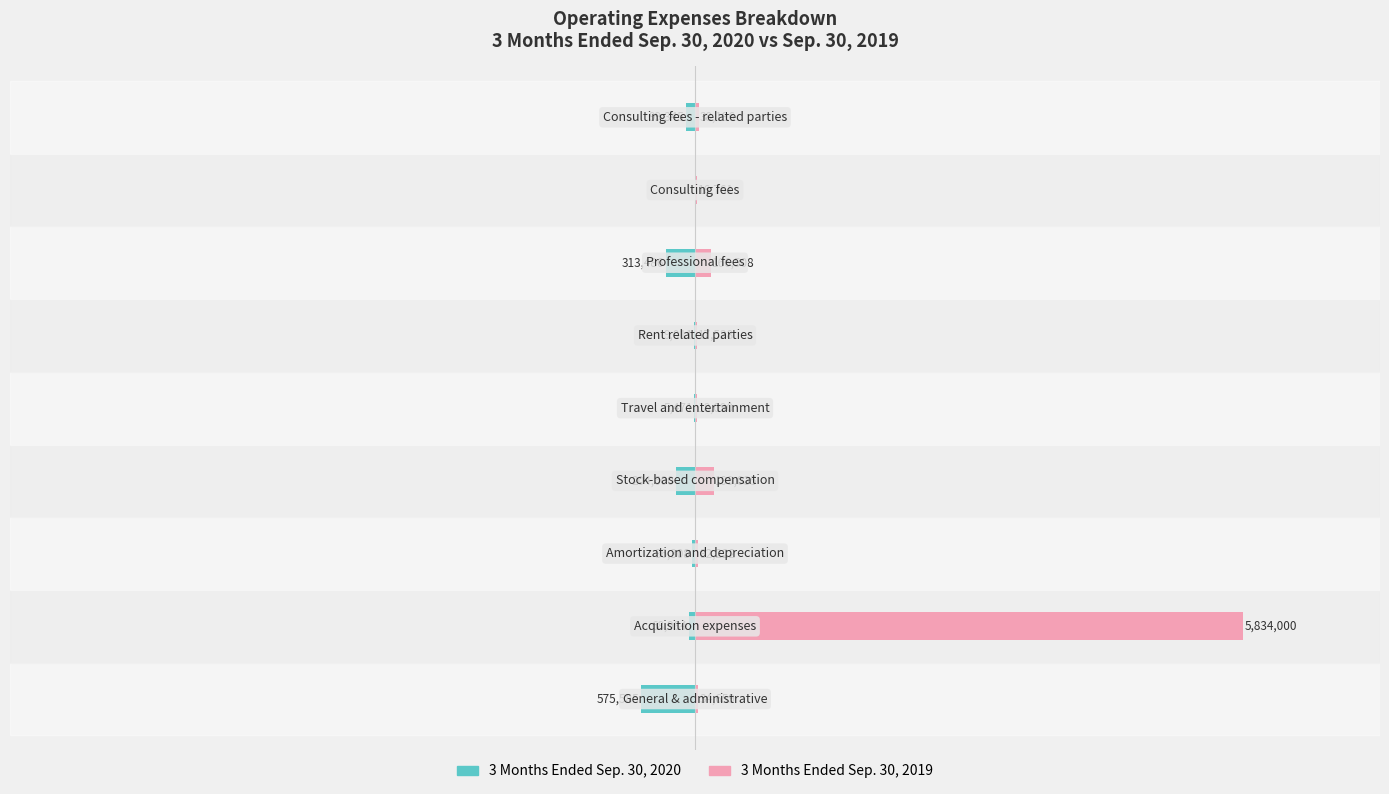

Does the chart contain any negative values?

Yes